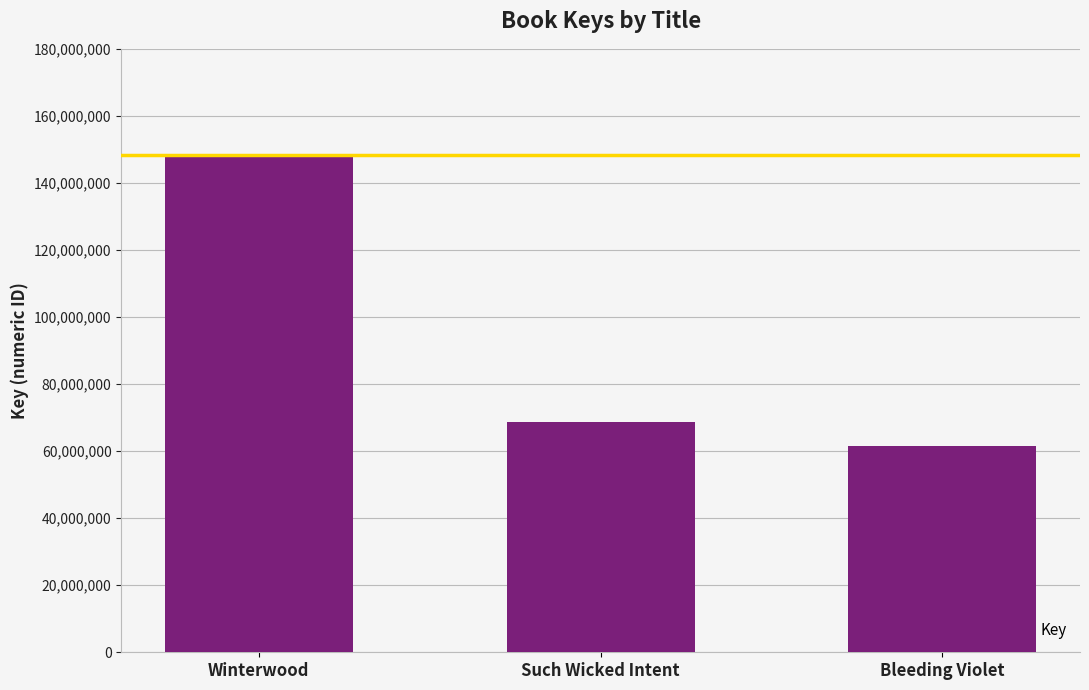

What is the average value?

92811067